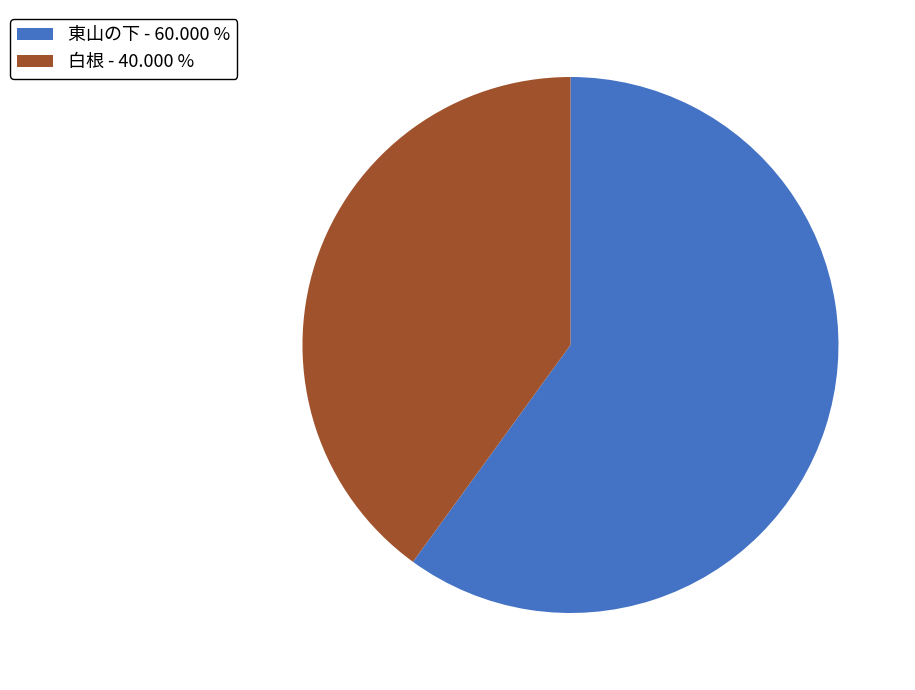

Which category has the biggest portion of the pie?

東山の下